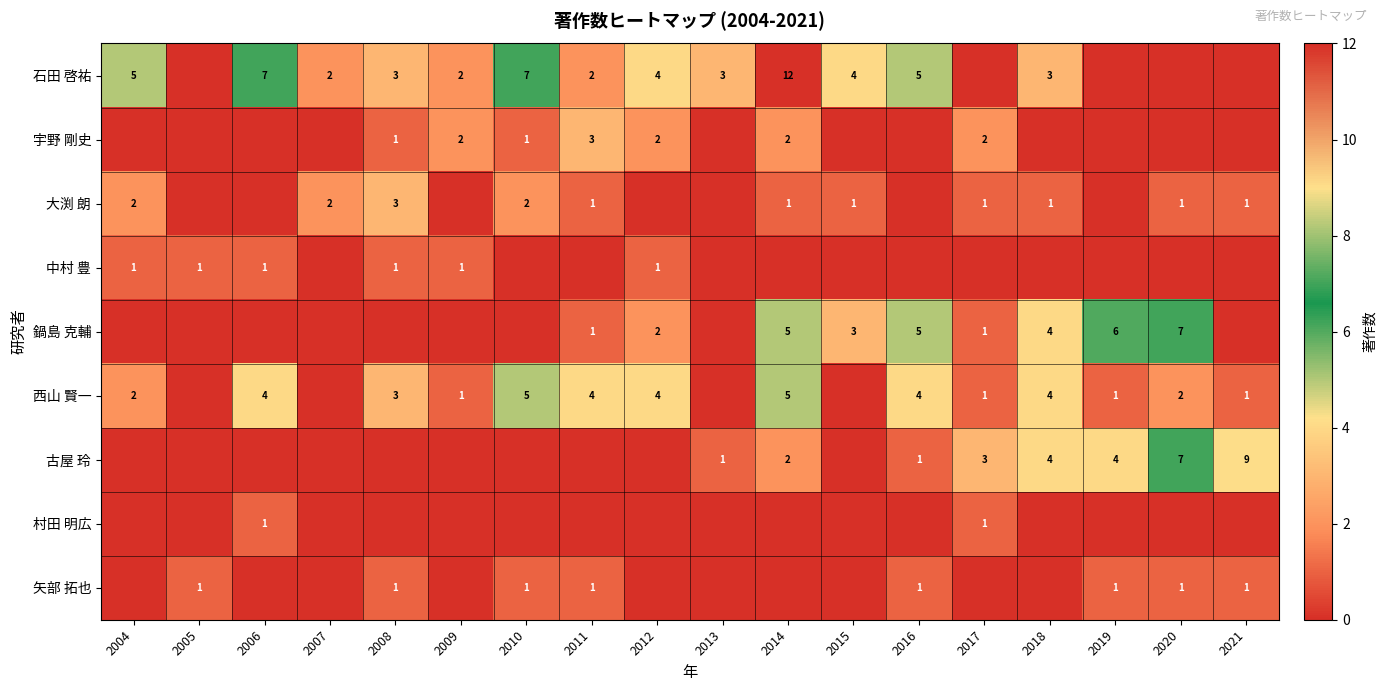

Is the value of 西山 賢一 at 2020 greater than the value of 大渕 朗 at 2015?

Yes